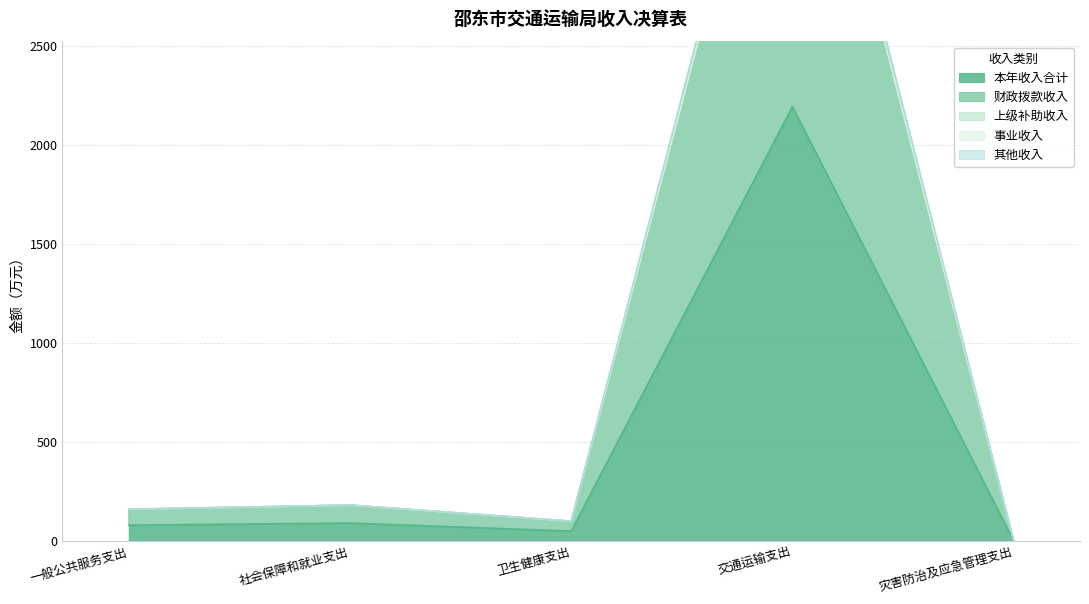

Read the 本年收入合计 value at 社会保障和就业支出.

90.5